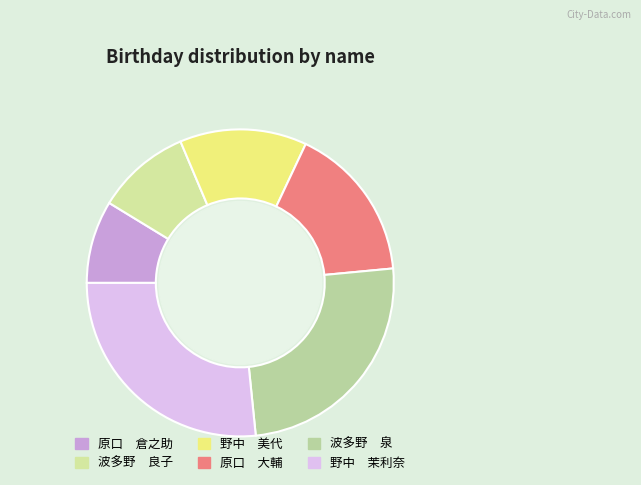

To the nearest percent, what is the average slice percentage?

17%